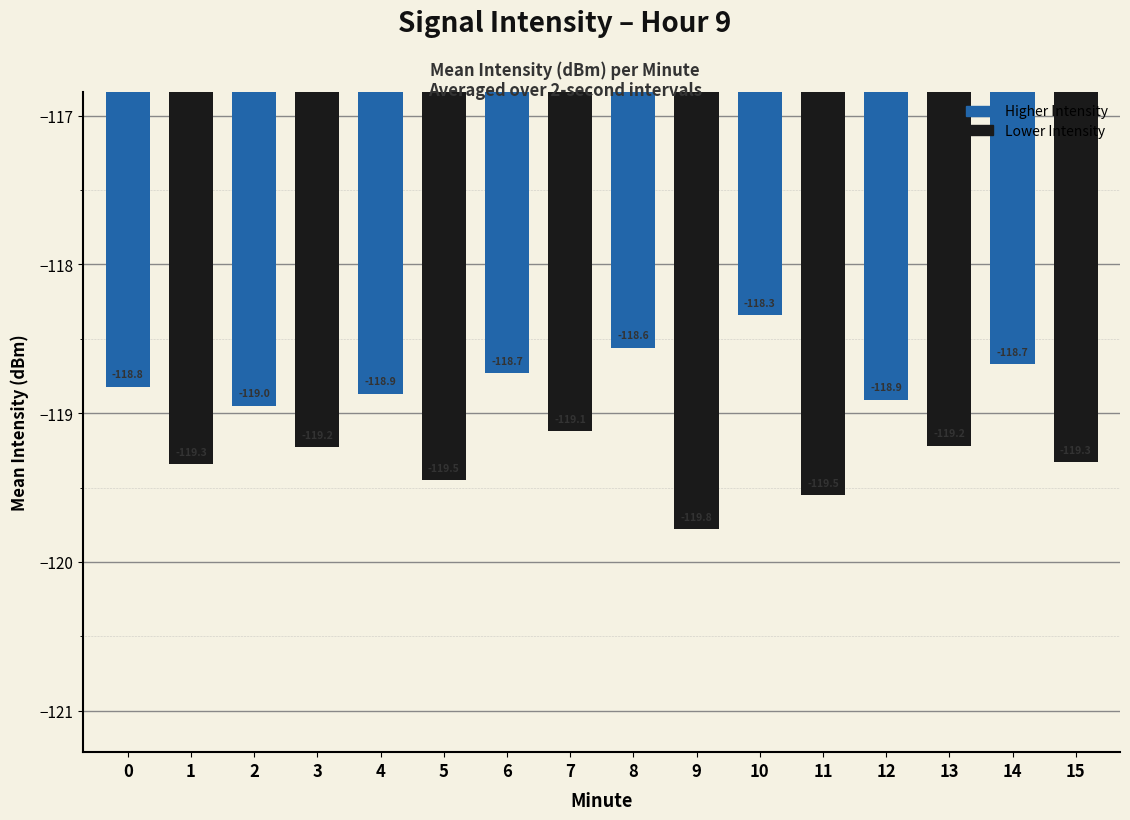

Read the value at 10.

-118.3